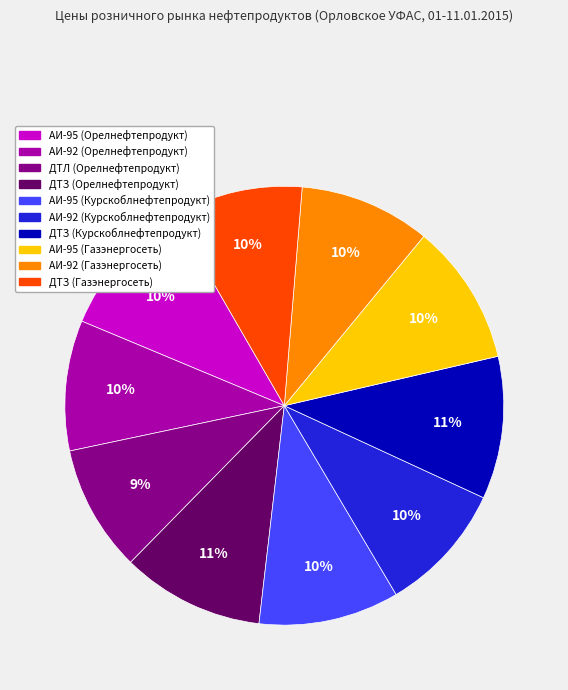

Is the sum of АИ-92 (Газэнергосеть) and ДТЗ (Курскоблнефтепродукт) greater than half?

No